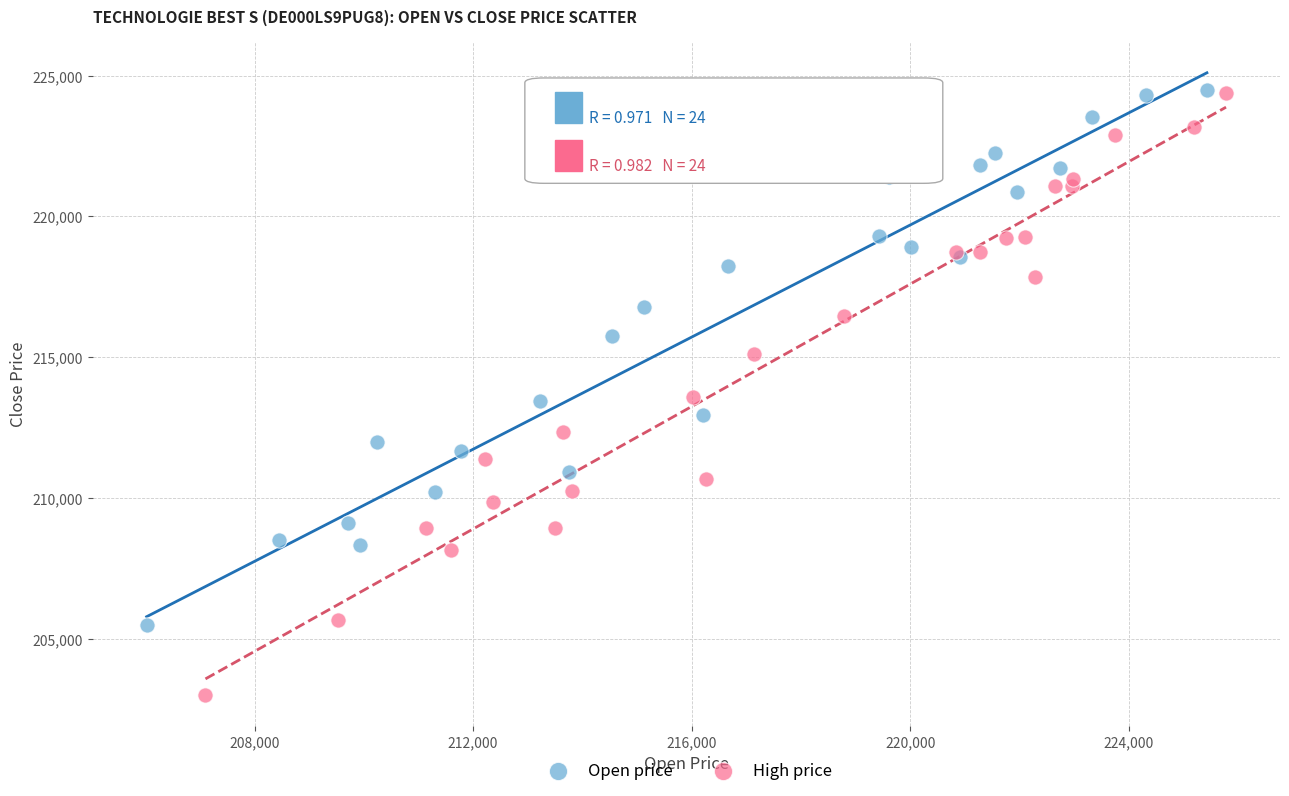

Which series contains the lowest Y value?

High price